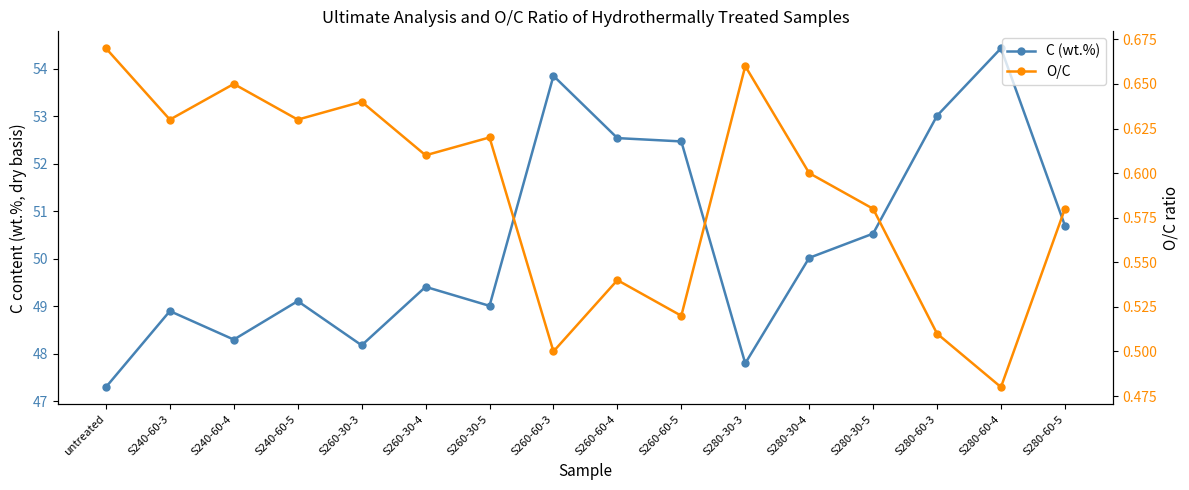

True or false: C (wt.%) and O/C cross at least once.

False